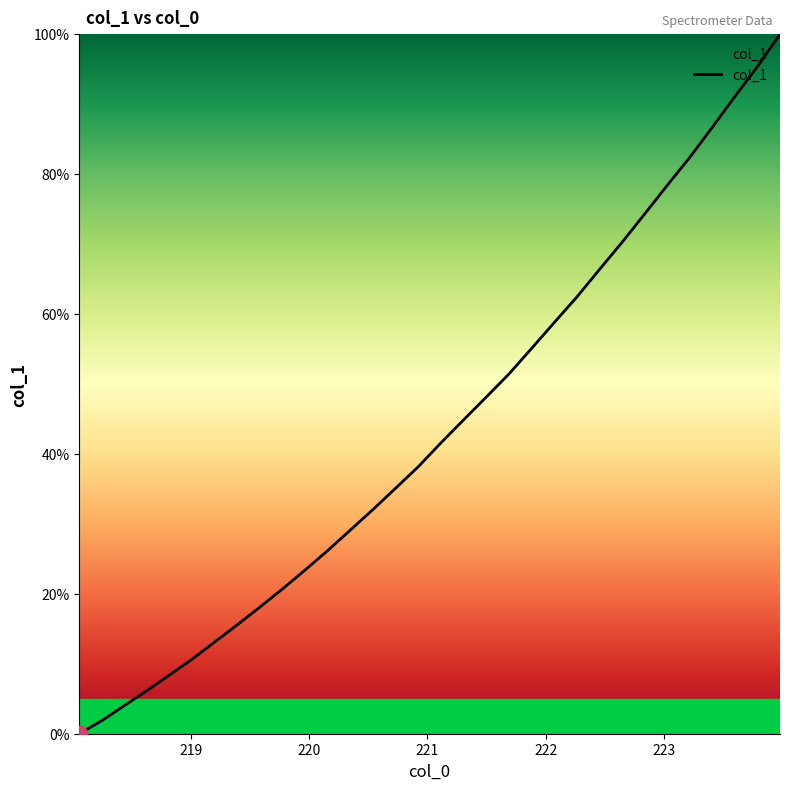

What is the greatest value displayed?

100.0